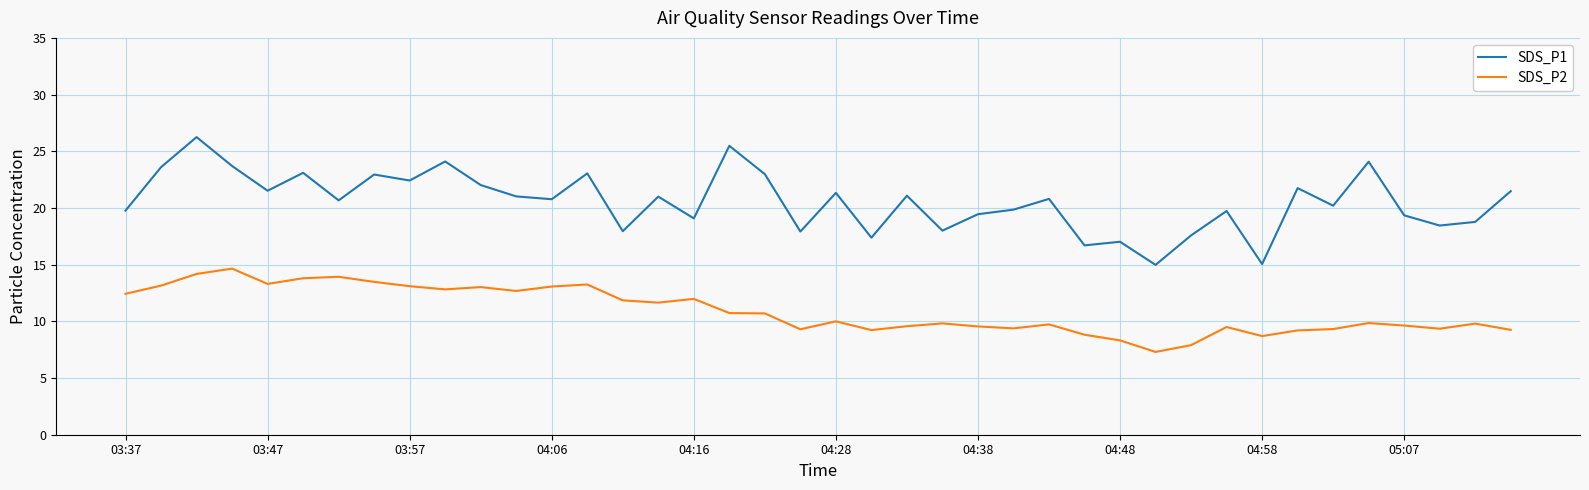

Which series has the largest range (max minus min)?

SDS_P1